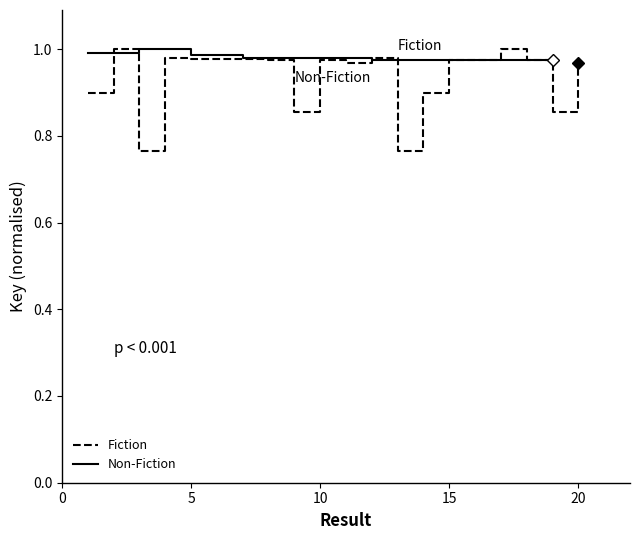

What is the maximum value shown in the chart?

1.0